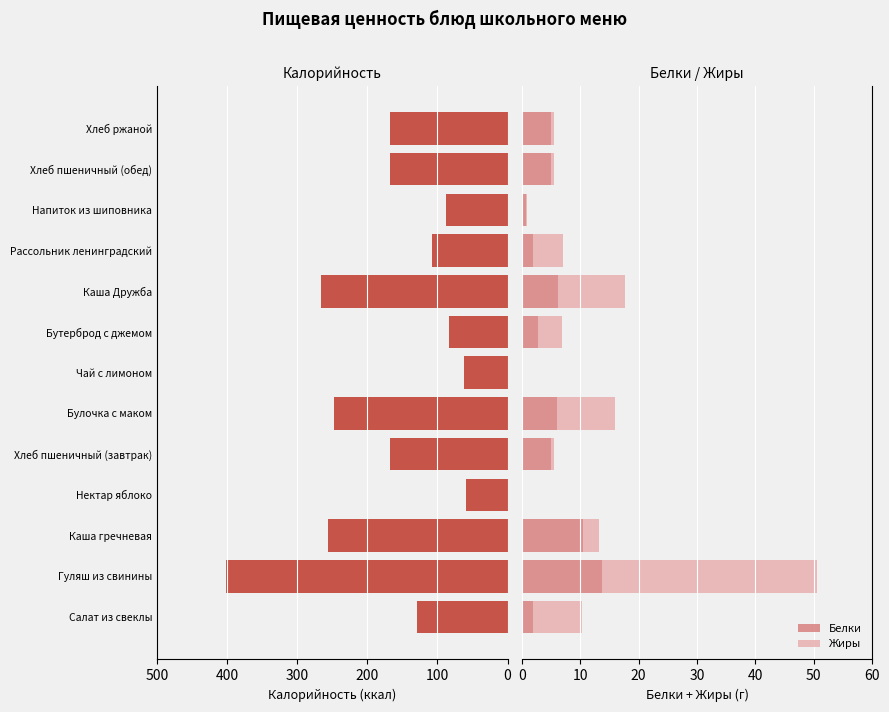

What is the sum of all Белки values?

59.1